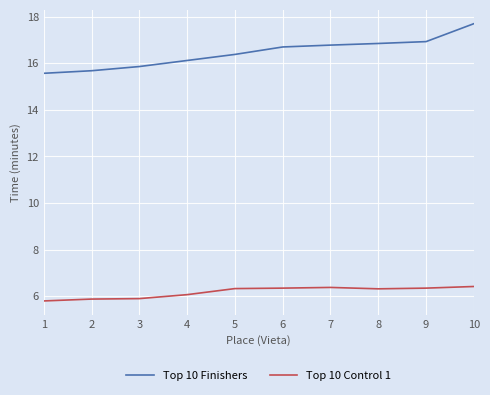

Count the number of data series in this chart.

2